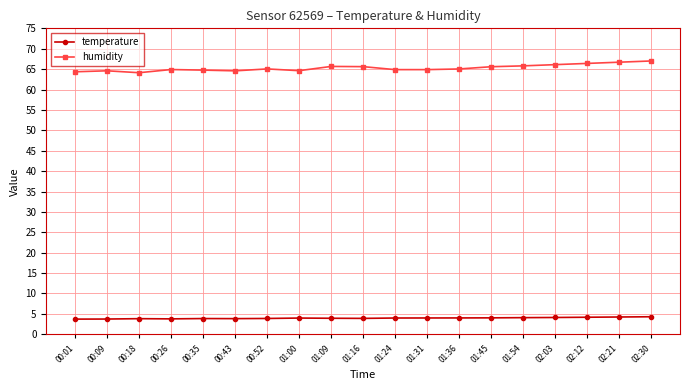

True or false: humidity and temperature intersect in this chart.

False